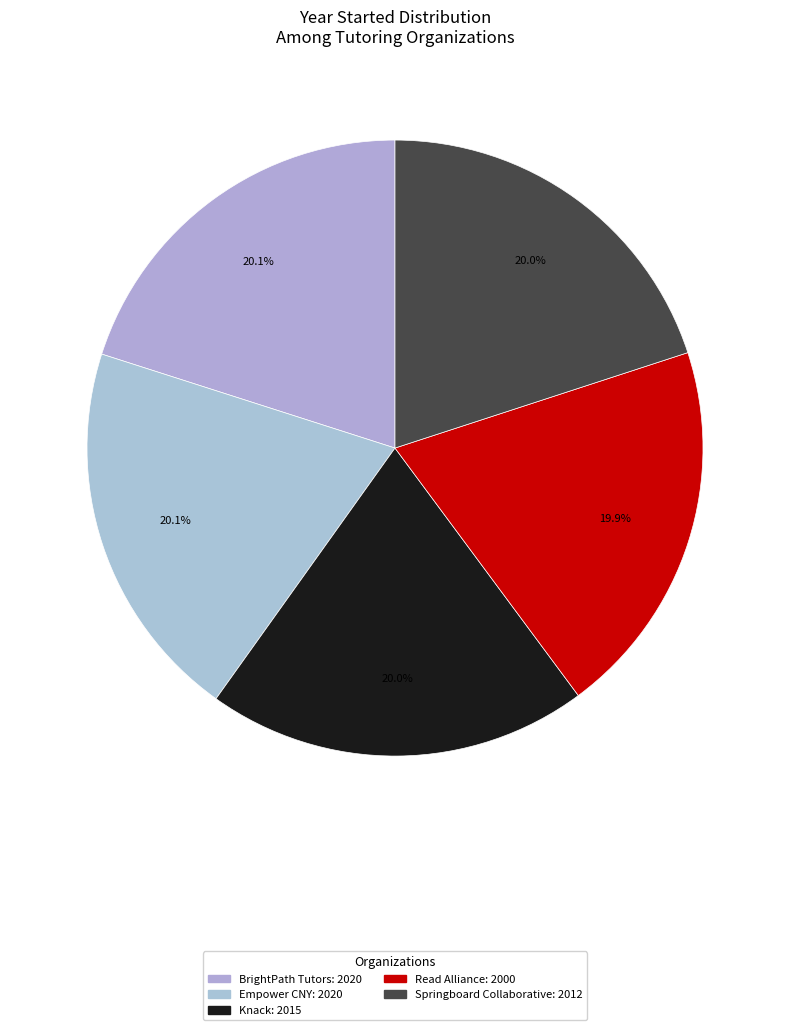

Does Springboard Collaborative represent more than half of the total?

No